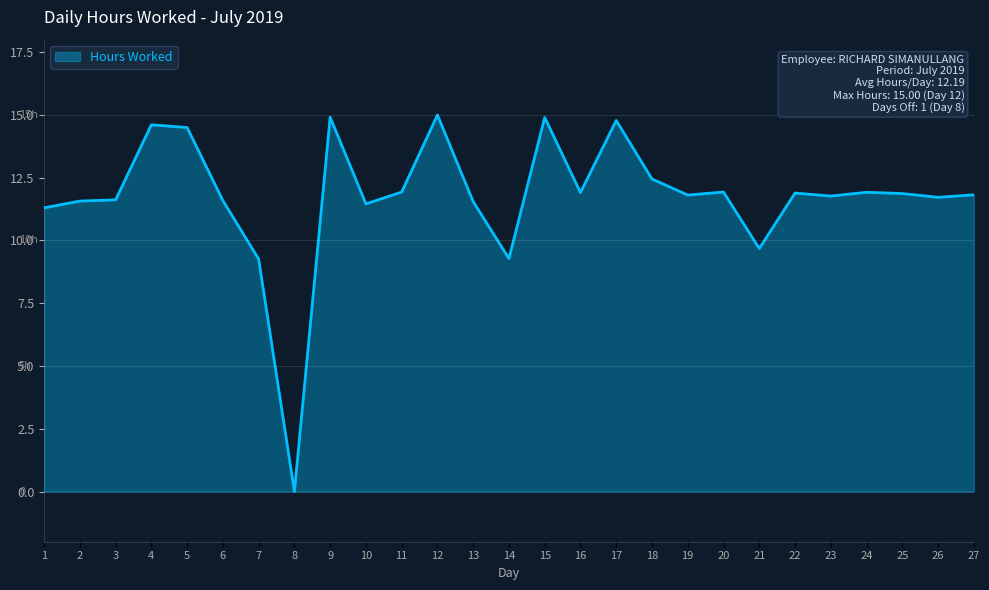

True or false: the data shows 7.8 at 20.

False